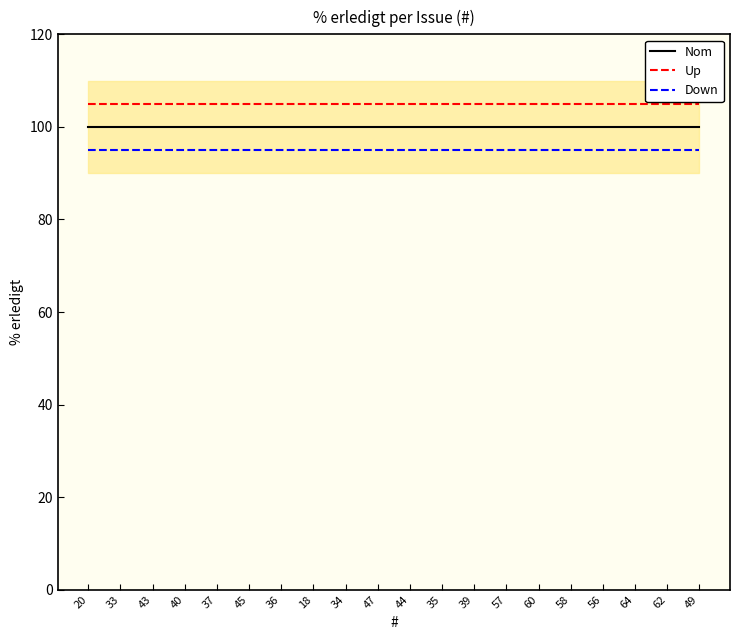

Does the chart have visible grid lines?

No